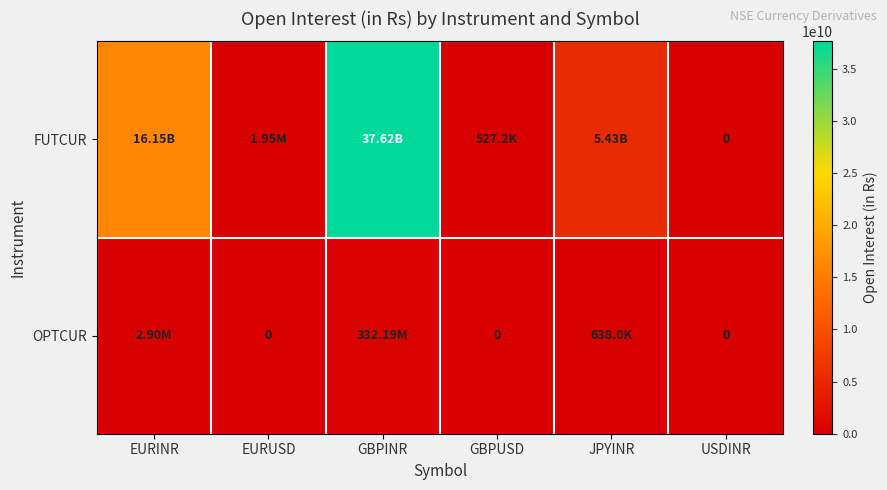

Rank the series by their maximum value, from highest to lowest.

FUTCUR, OPTCUR